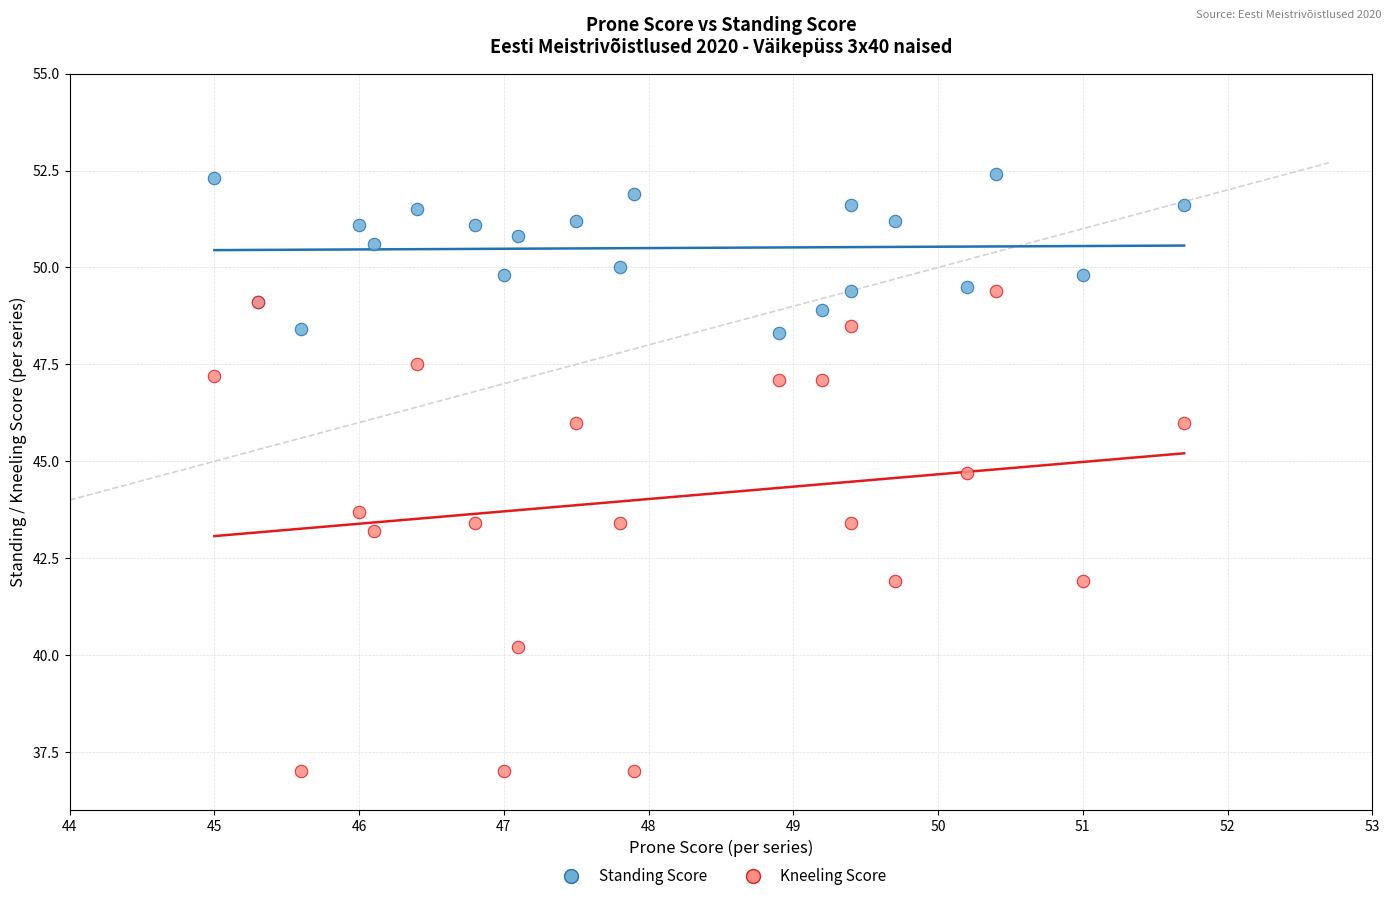

Which series reaches the minimum Y coordinate?

Kneeling Score